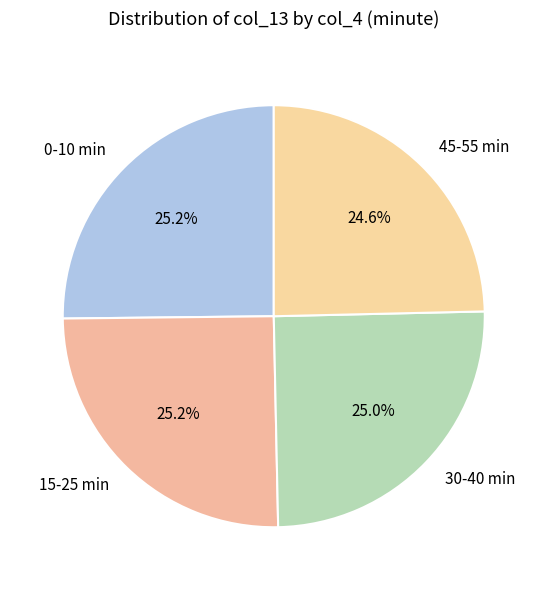

How many slices are in this pie chart?

4